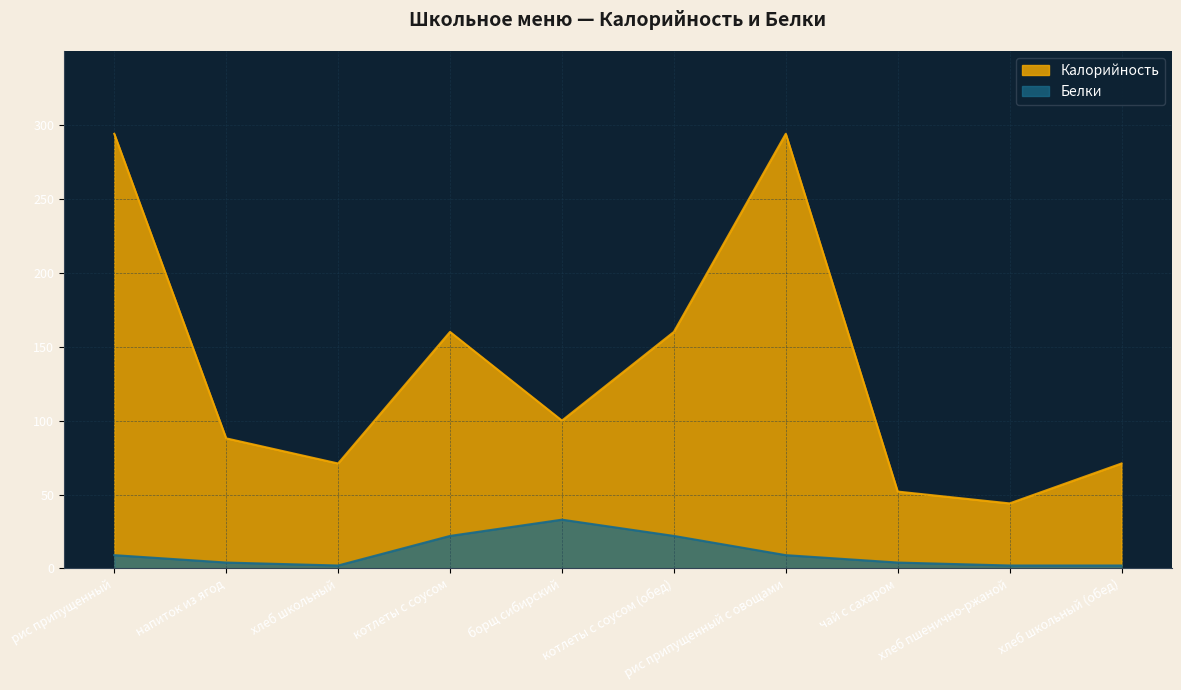

What are all the series names shown in the legend?

Калорийность, Белки